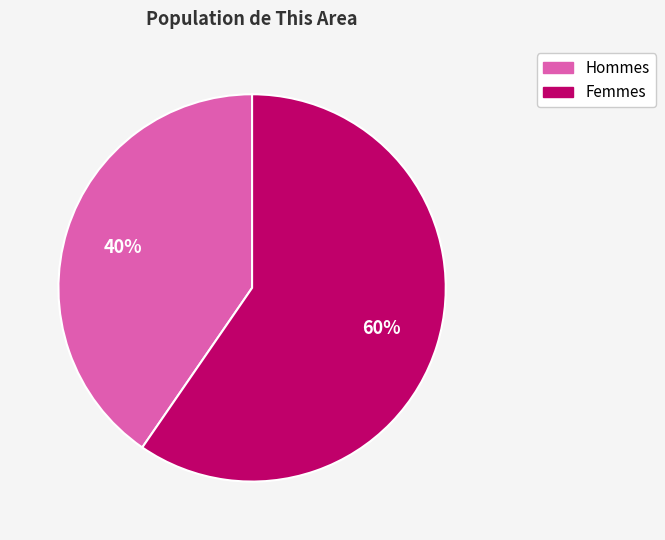

Is there a majority slice in this chart?

Yes